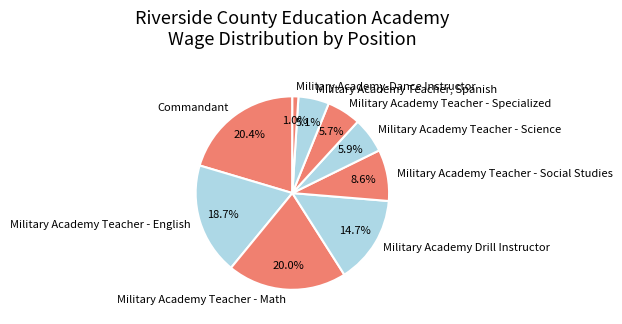

To the nearest percent, what is the difference between the Military Academy-Dance Instructor and Military Academy Teacher - English slice percentages?

18%